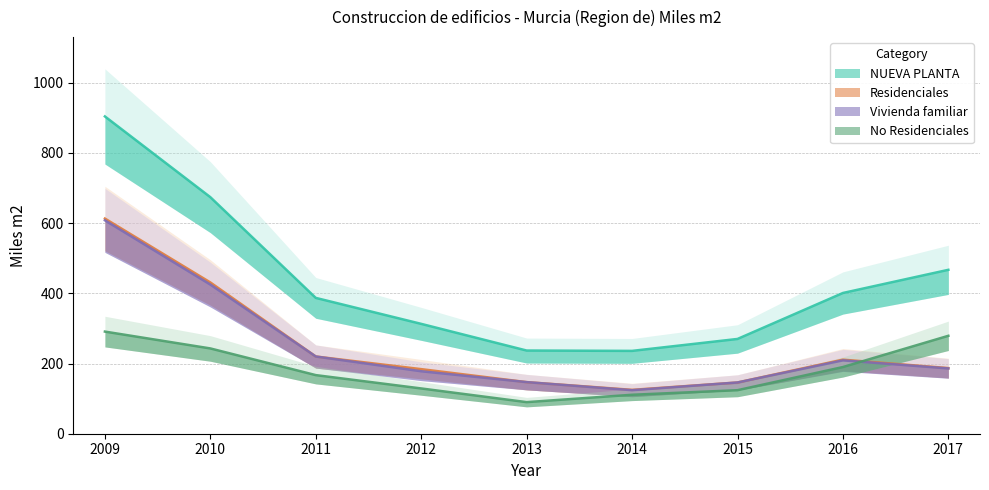

What is the smallest value displayed?

90